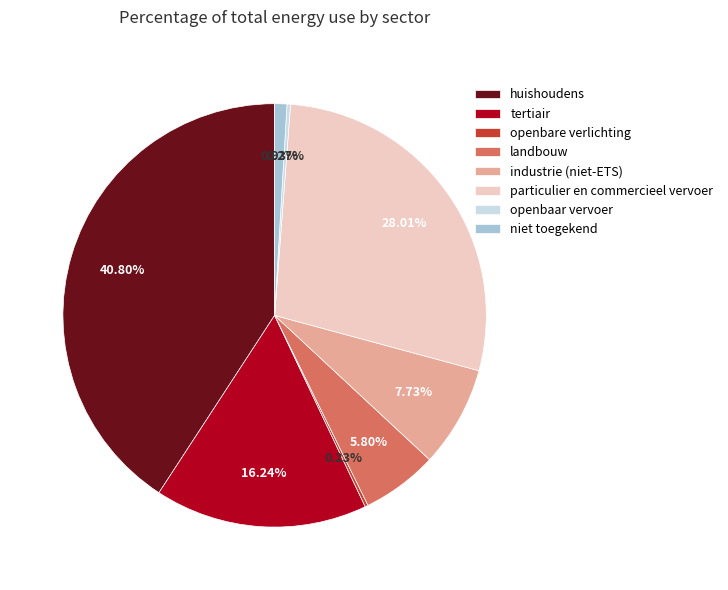

Is landbouw the majority of the pie?

No